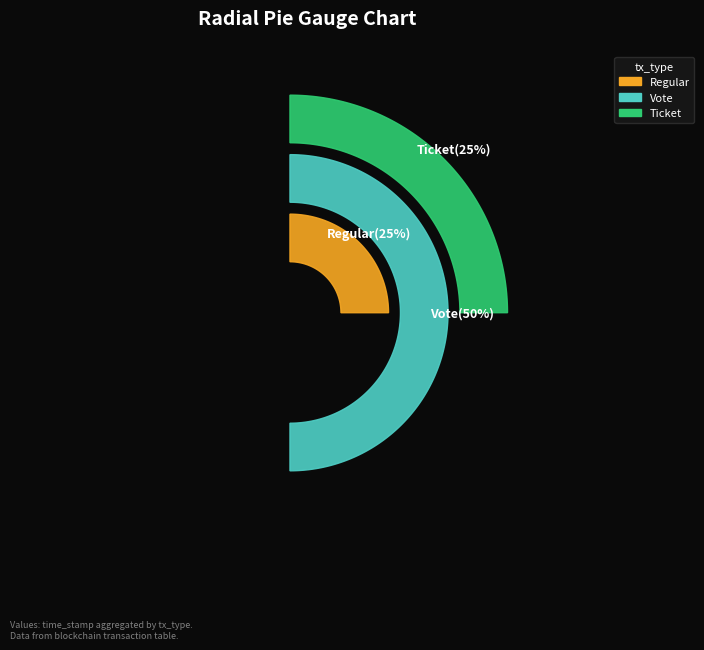

To the nearest percent, what is the combined percentage of Regular and Ticket?

50%